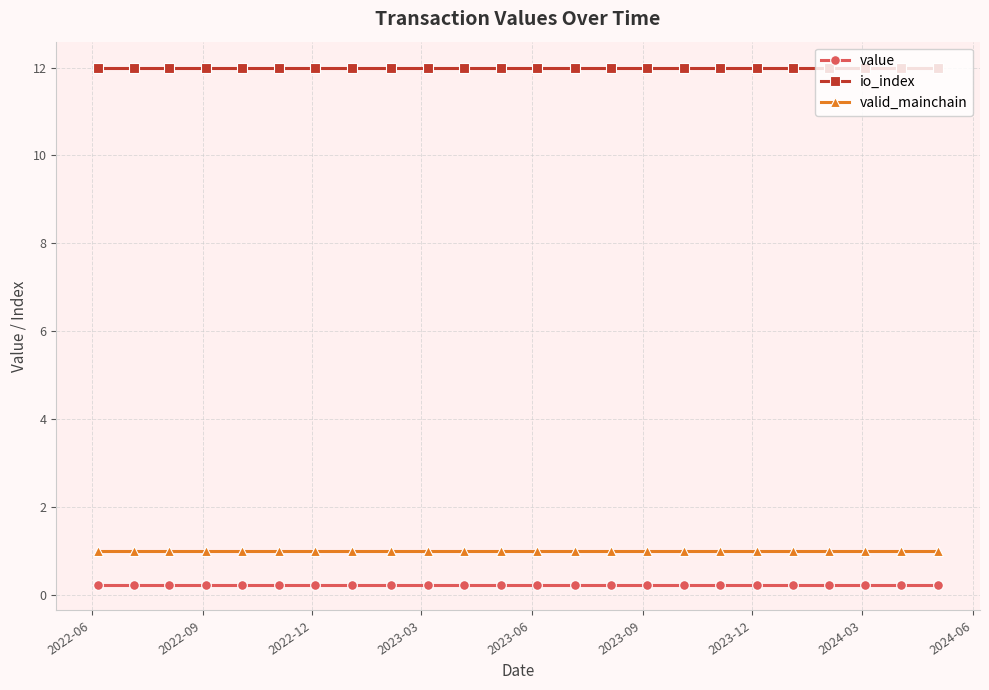

What is the value of the valid_mainchain point at the 8th from the left?

1.0